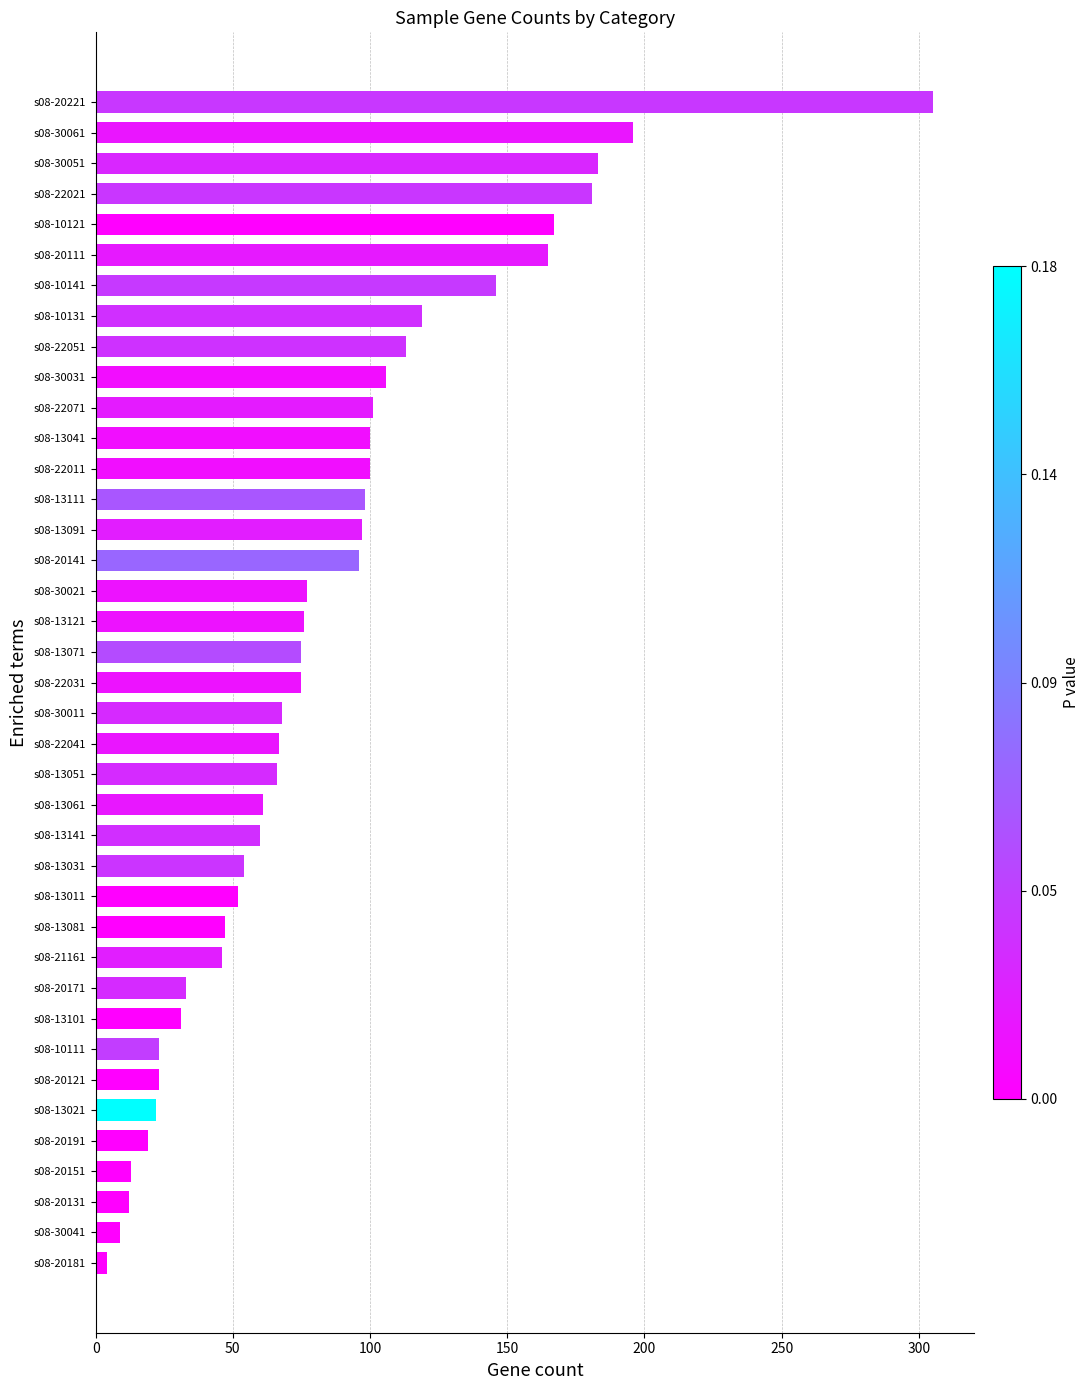

True or false: the data shows 113 at s08-22051.

True